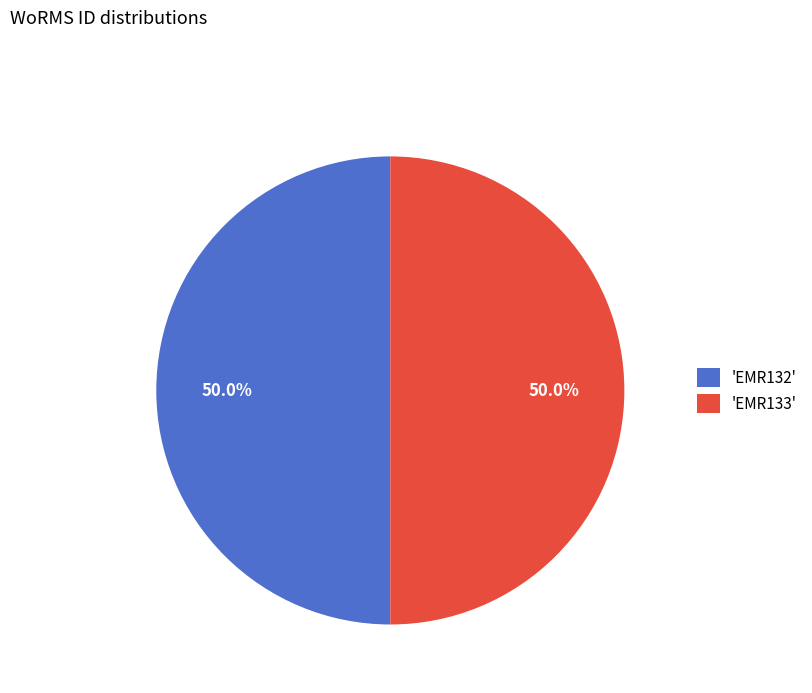

How much of the chart is everything except 'EMR133'?

50.0%